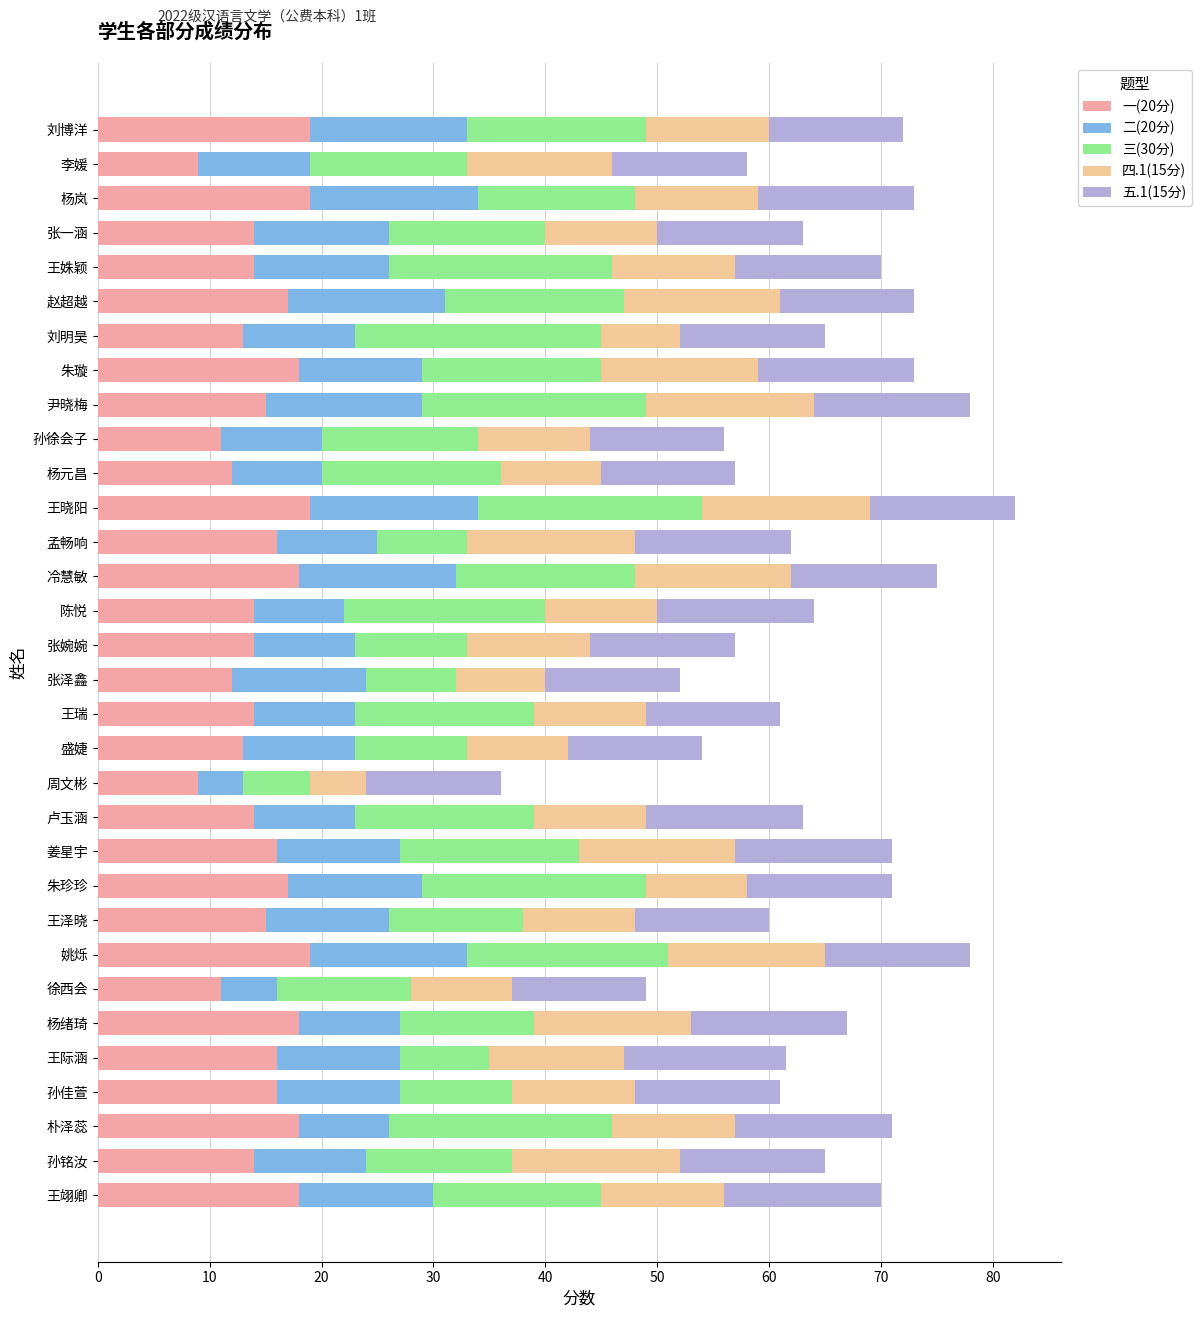

List the series in order of their peak value, lowest first.

五.1(15分), 二(20分), 四.1(15分), 一(20分), 三(30分)